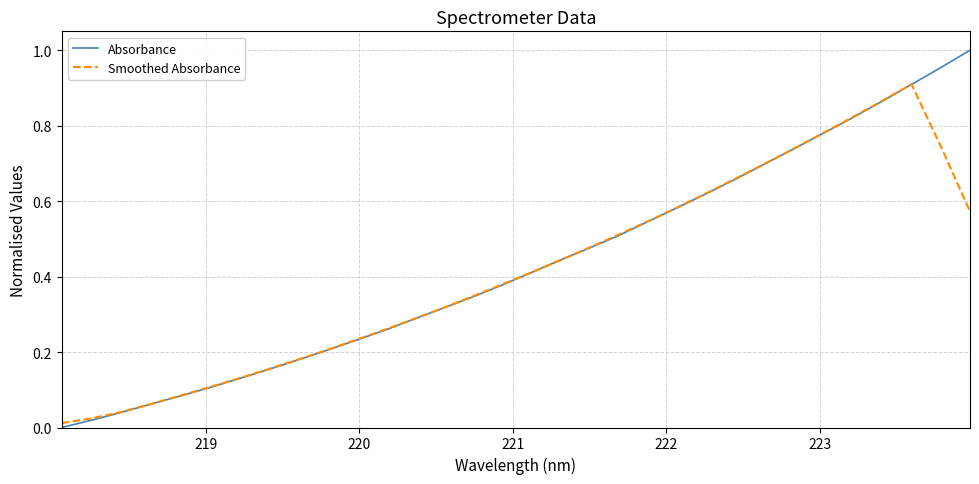

At how many categories does at least one series exceed 0?

32